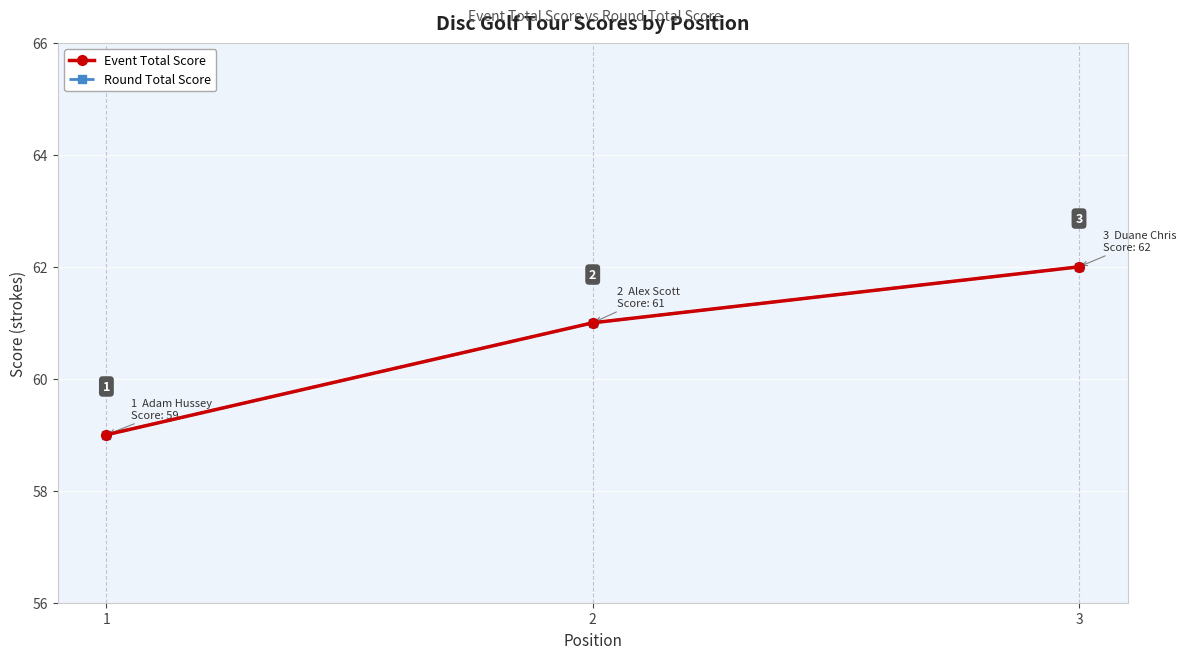

What is the difference between the maximum and second lowest values in the Round Total Score series?

1